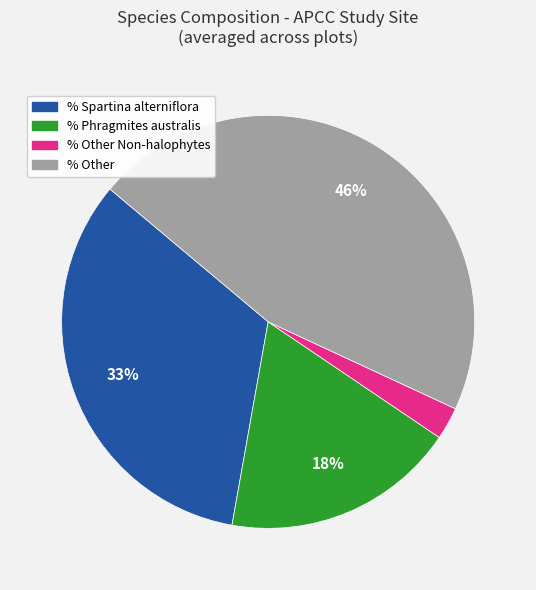

Is there any slice that represents more than half of the pie?

No